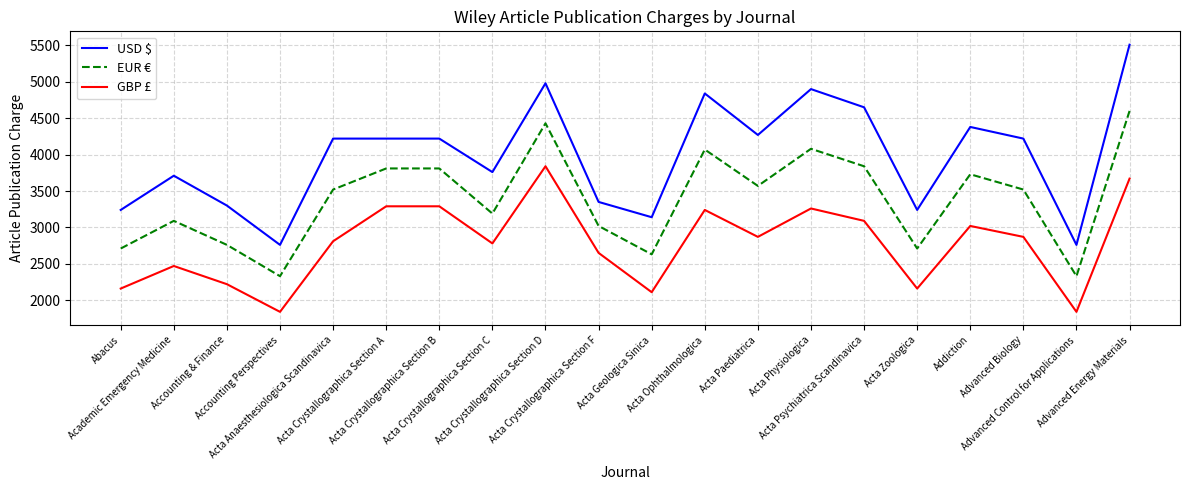

Count the number of categories in the chart.

20